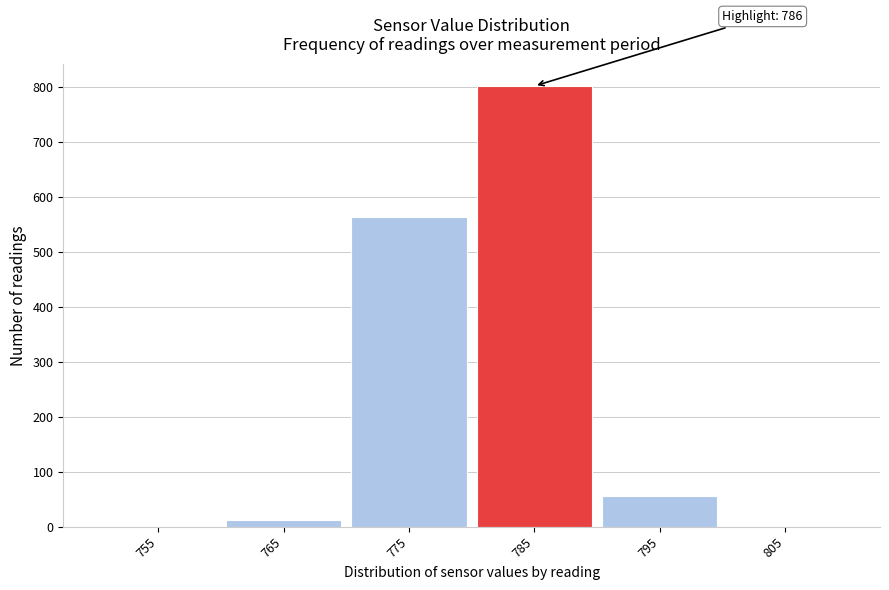

Where is the data nearest to the value 401?

775